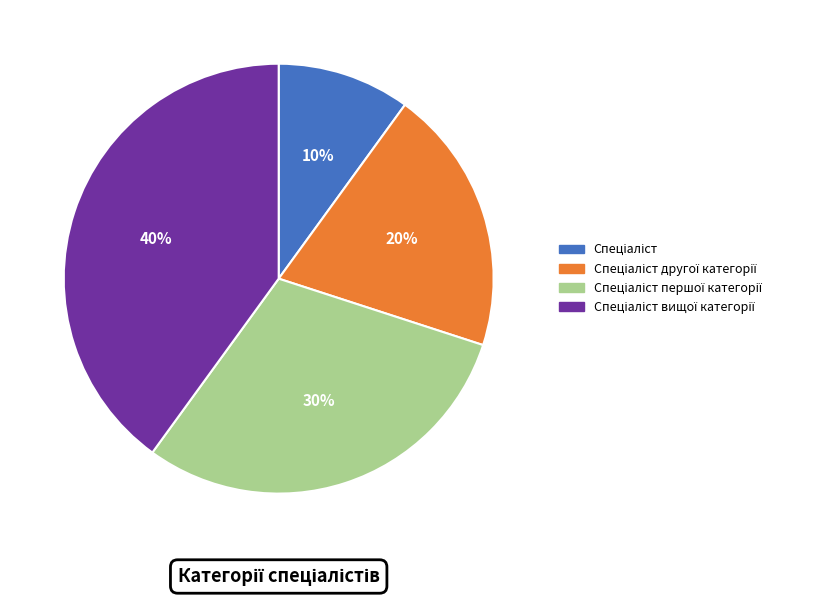

To the nearest percent, what is the average slice percentage?

25%